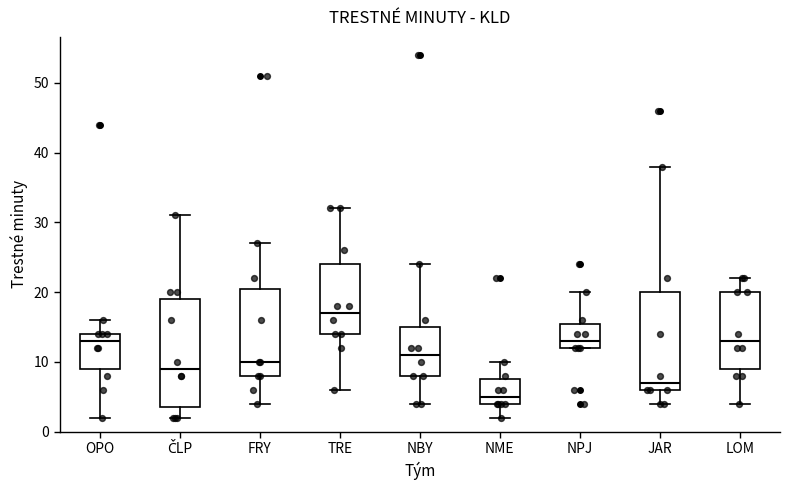

Where is the lower edge of the box for FRY on the y-axis? The values are not printed on the chart, so give them approximately, as read against the axis.

8